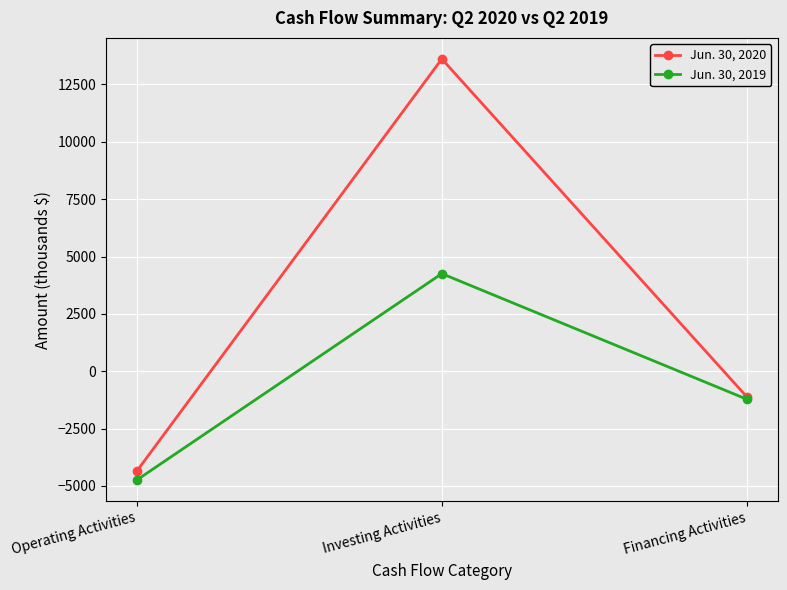

Which series has the largest total across all categories?

Jun. 30, 2020